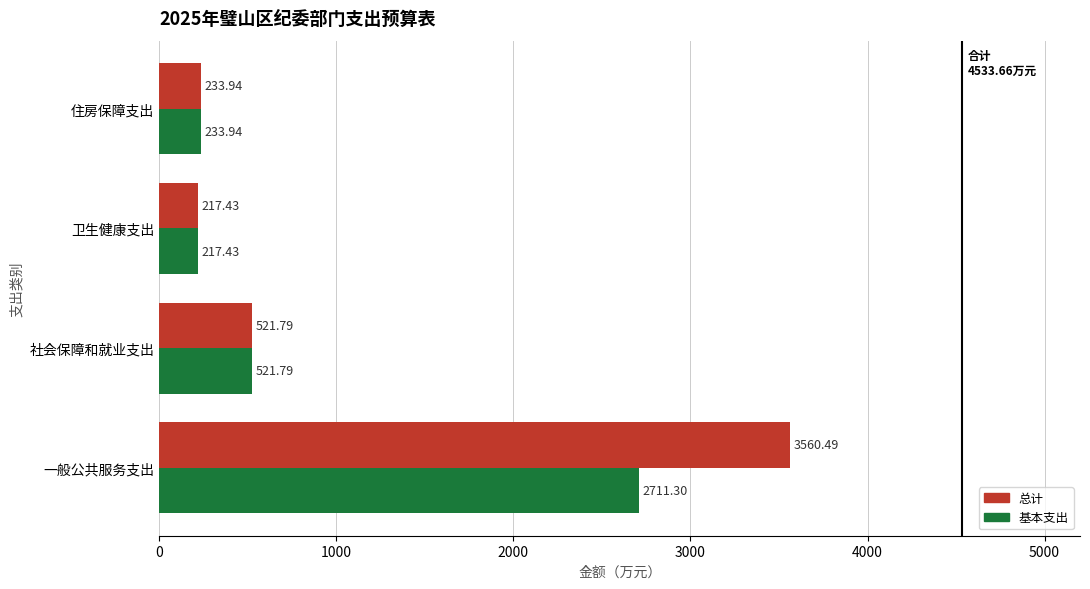

Where is 总计 nearest to the value 1888?

社会保障和就业支出